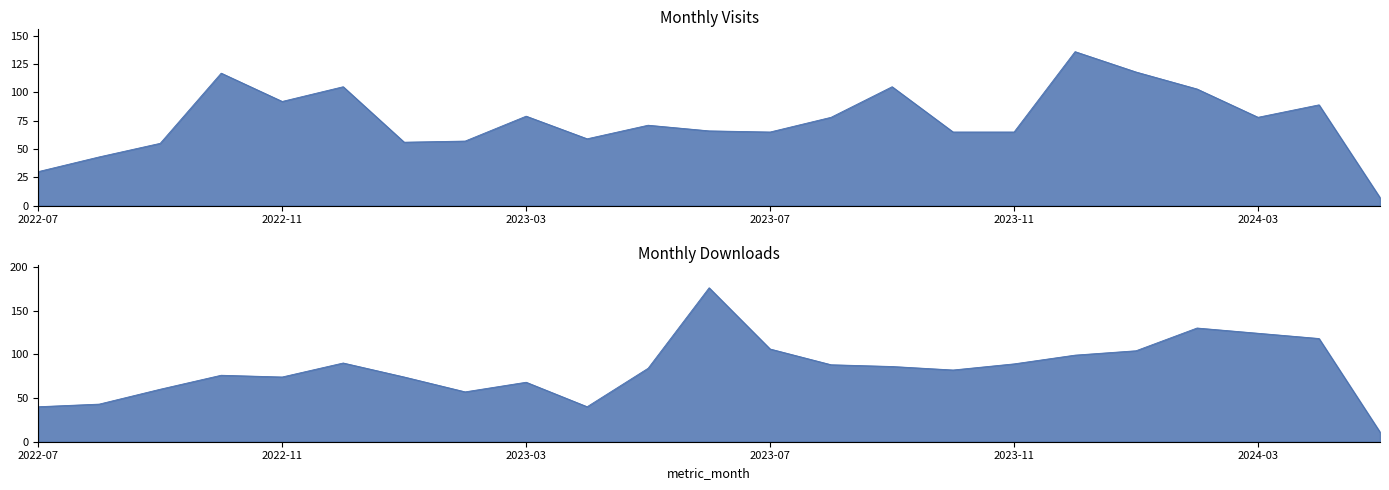

At which category is the sum across all series the highest?

2023-06